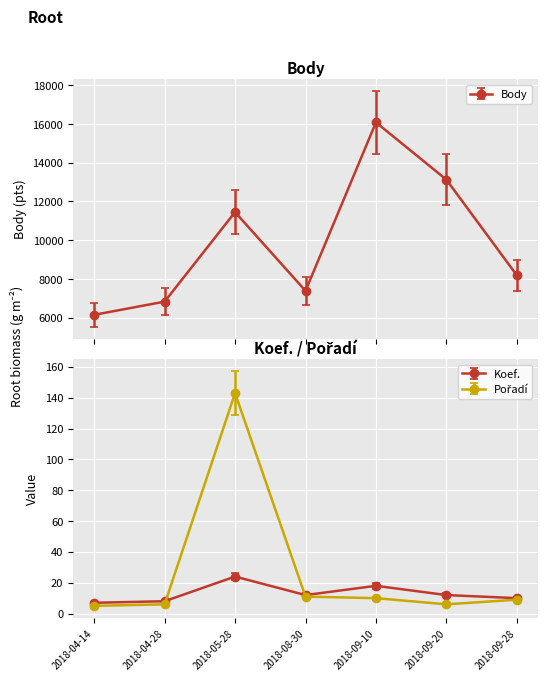

The value of Koef. at 2018-09-28 is 10. True or false?

True